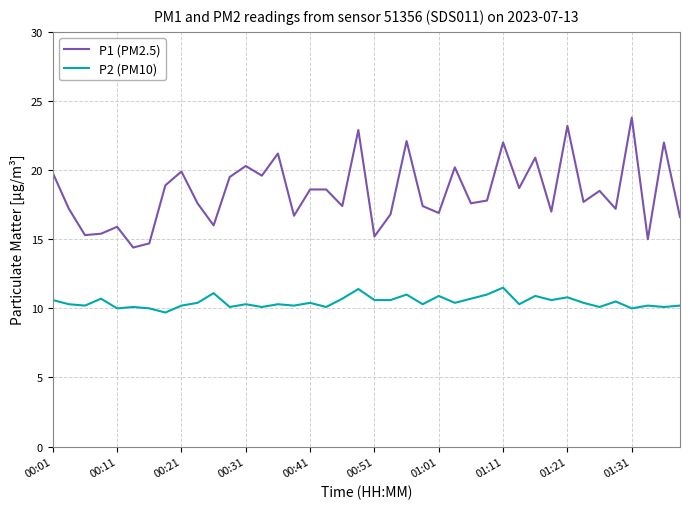

List the series in order of their peak value, lowest first.

P2 (PM10), P1 (PM2.5)